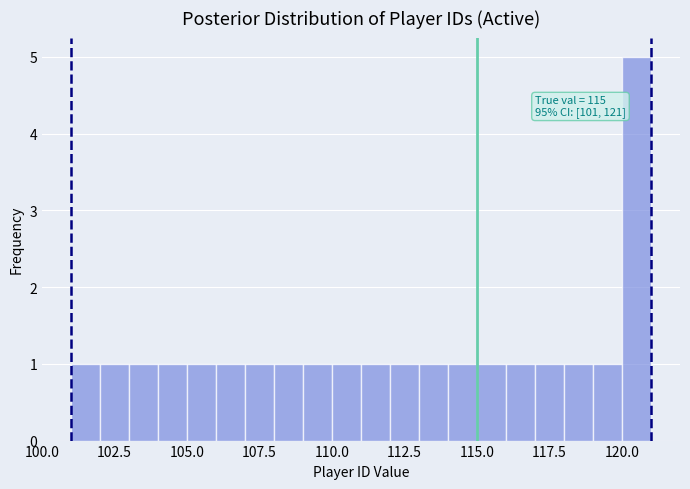

Around what value on the x-axis is the tallest bar? Give the approximate position of its centre, as read against the axis.

120.5